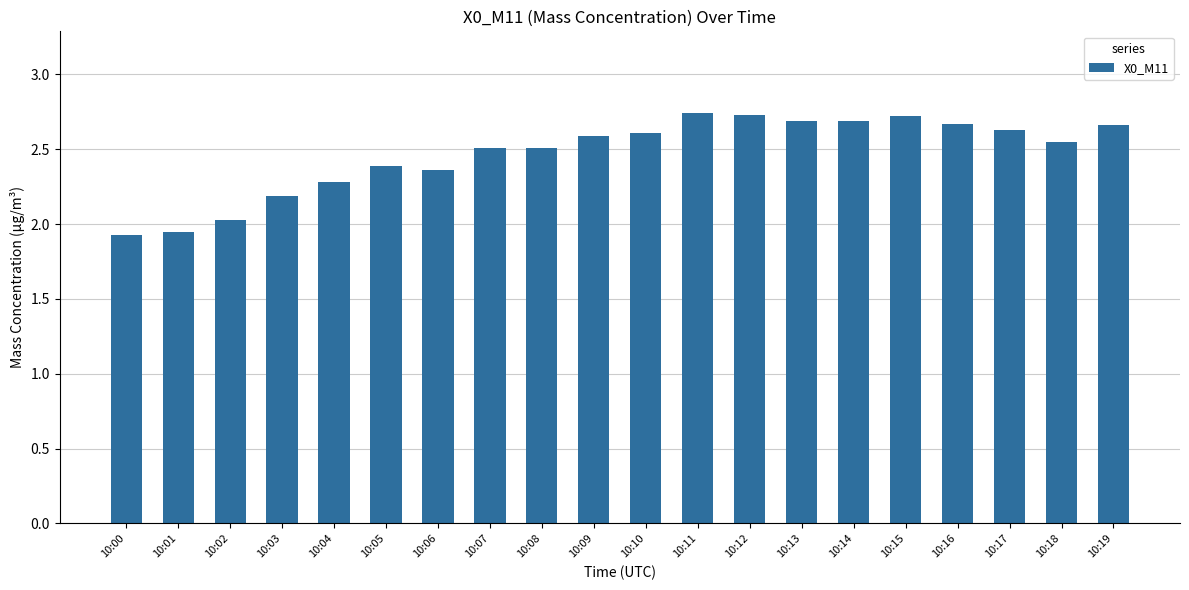

Between 10:07 and 10:03, which is larger?

10:07